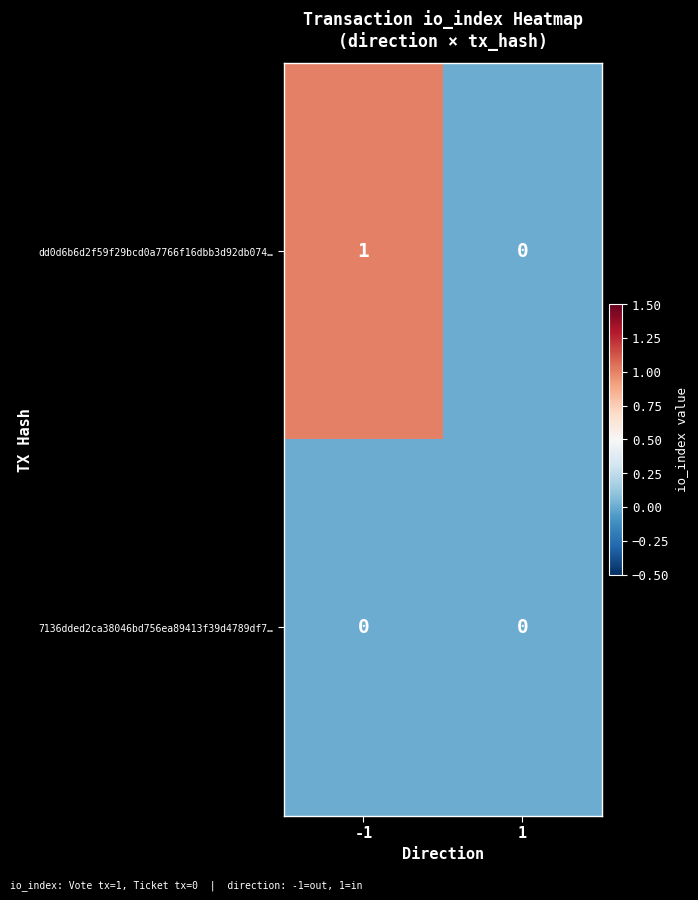

Between -1 and 1, which series saw the biggest shift?

dd0d6b6d2f59f29bcd0a7766f16dbb3d92db074…